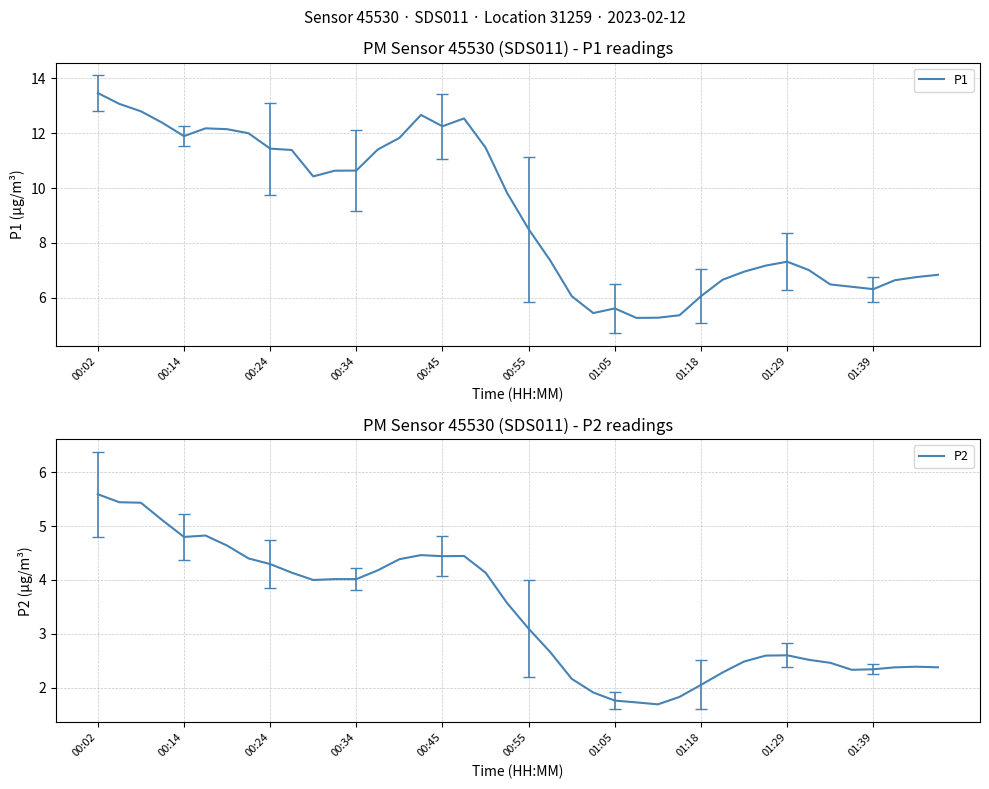

What is the average value of the P1 series?

9.1